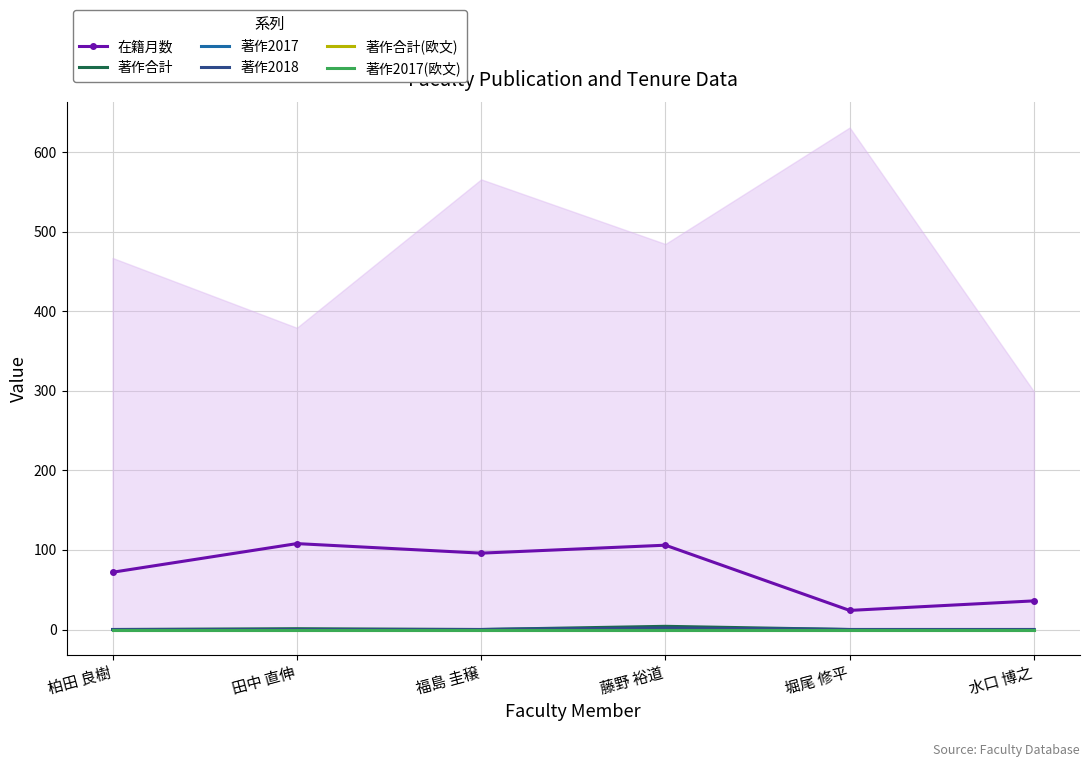

Which category has the highest value in the 著作合計 series?

藤野 裕道